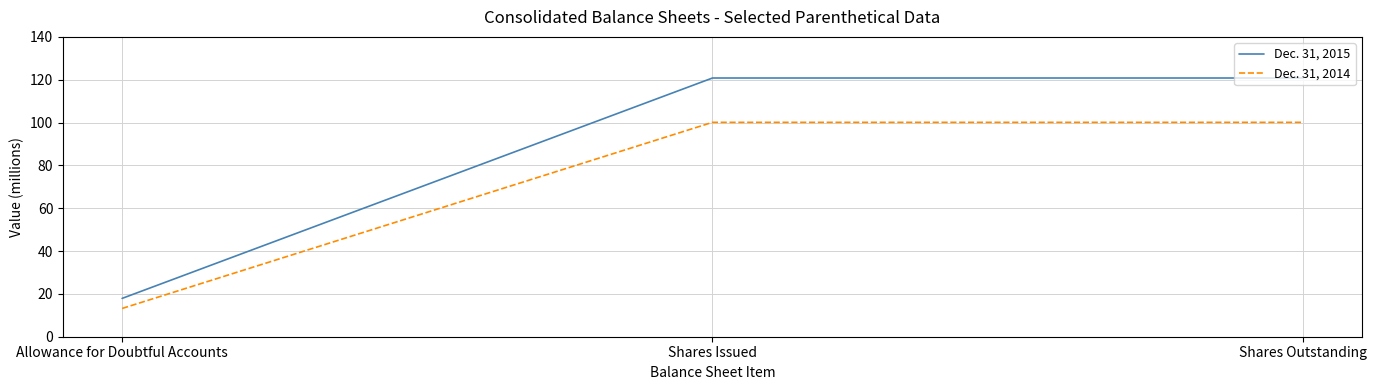

Reading right to left, transcribe all the data shown in this chart.

Dec. 31, 2015: Shares Outstanding=120.8	Shares Issued=120.8	Allowance for Doubtful Accounts=17.9
Dec. 31, 2014: Shares Outstanding=100.1	Shares Issued=100.1	Allowance for Doubtful Accounts=13.2